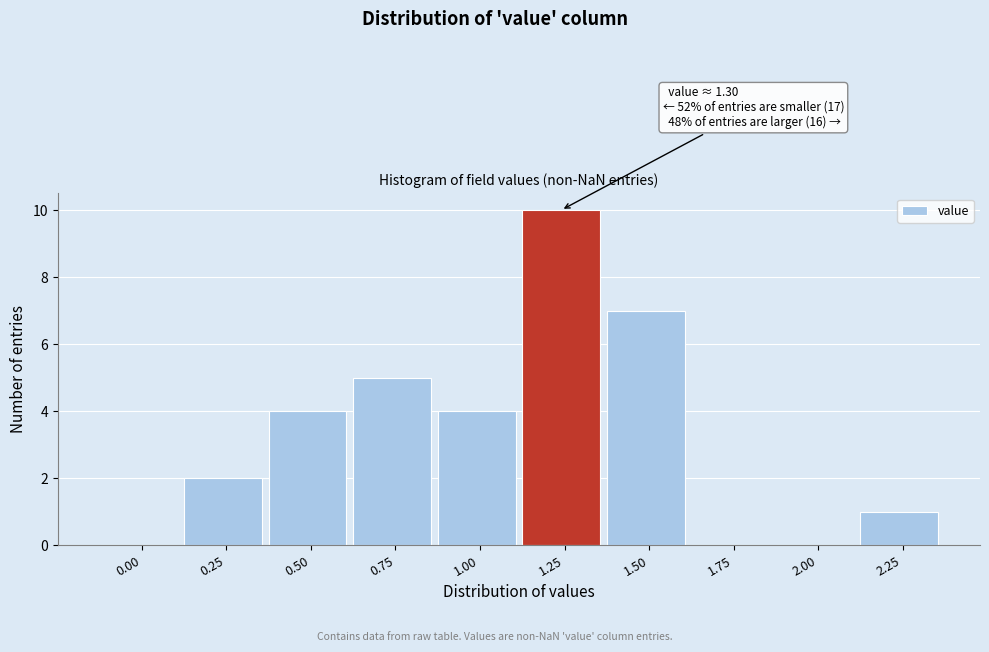

Reading left to right, list all the values displayed in this chart.

0.00=0	0.25=2	0.50=4	0.75=5	1.00=4	1.25=10	1.50=7	1.75=0	2.00=0	2.25=1